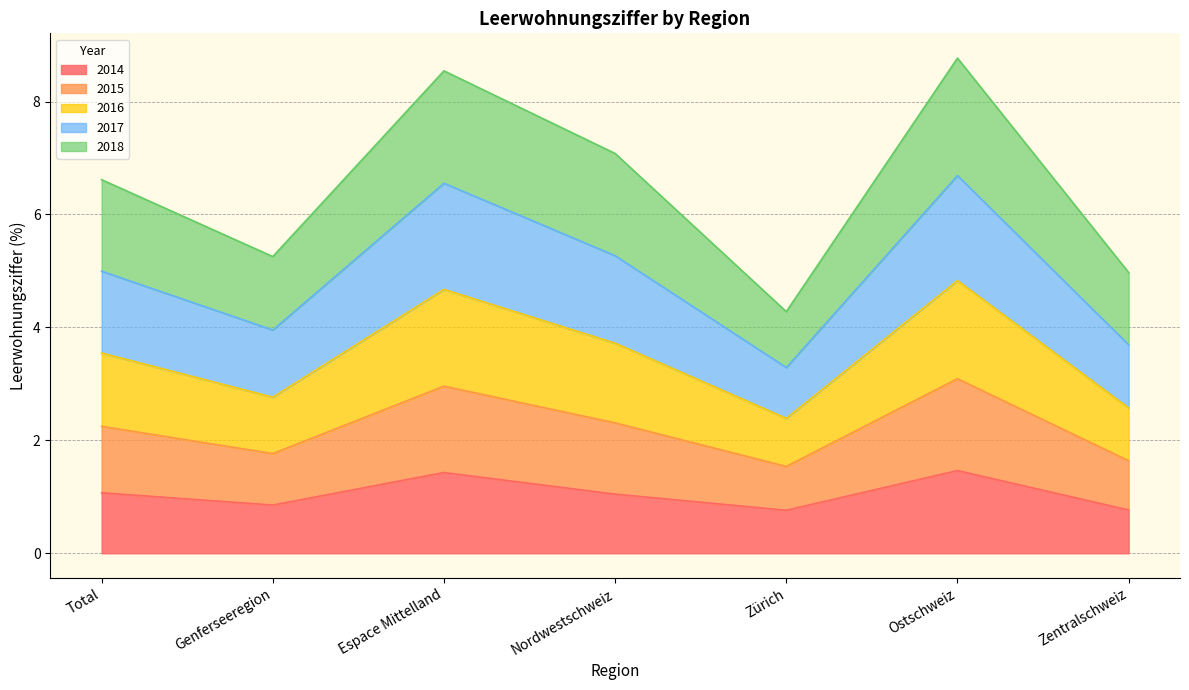

True or false: 2015 and 2014 cross at least once.

False